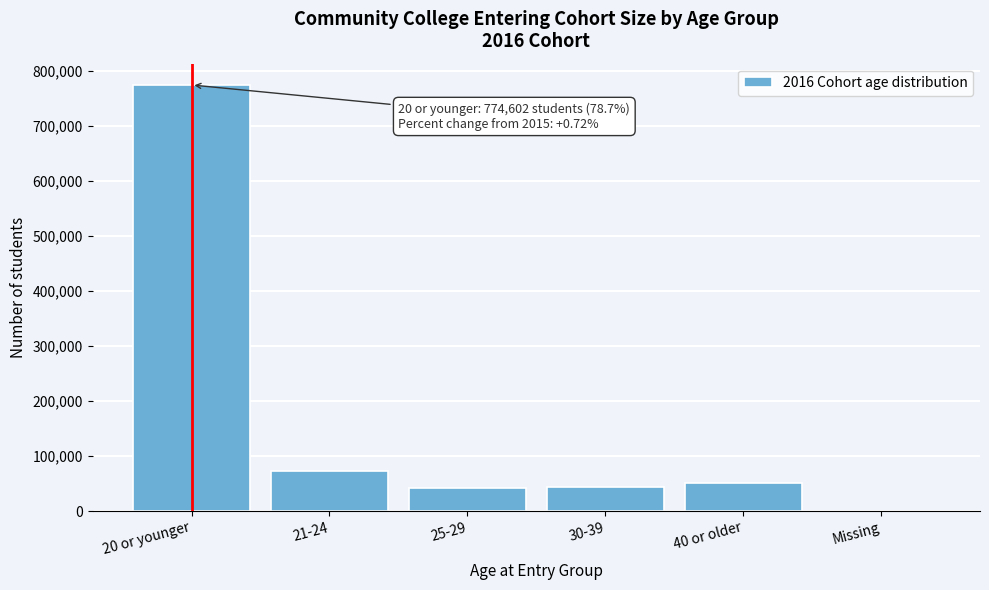

What is the sum of all values?

984869